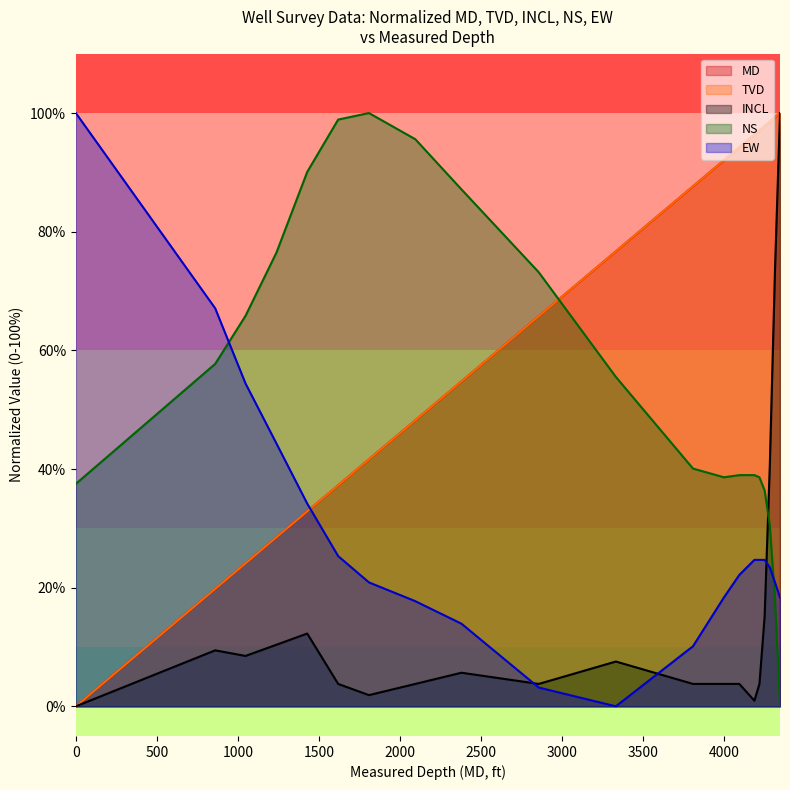

What are all the series names shown in the legend?

MD, TVD, INCL, NS, EW